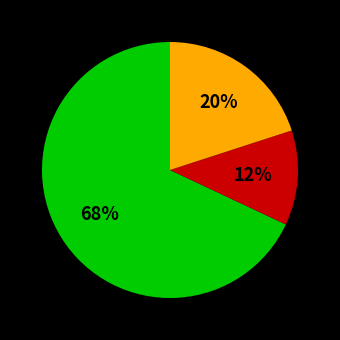

To the nearest percent, what is the difference between the largest and smallest slice percentages?

56%